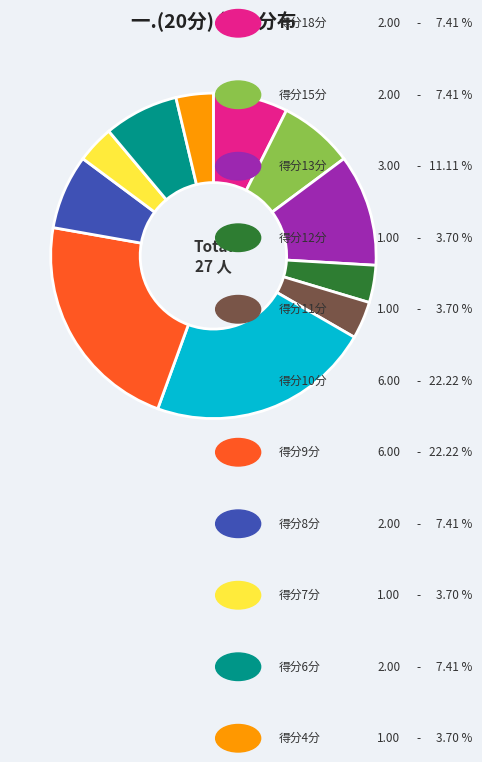

How many slices are in this pie chart?

11